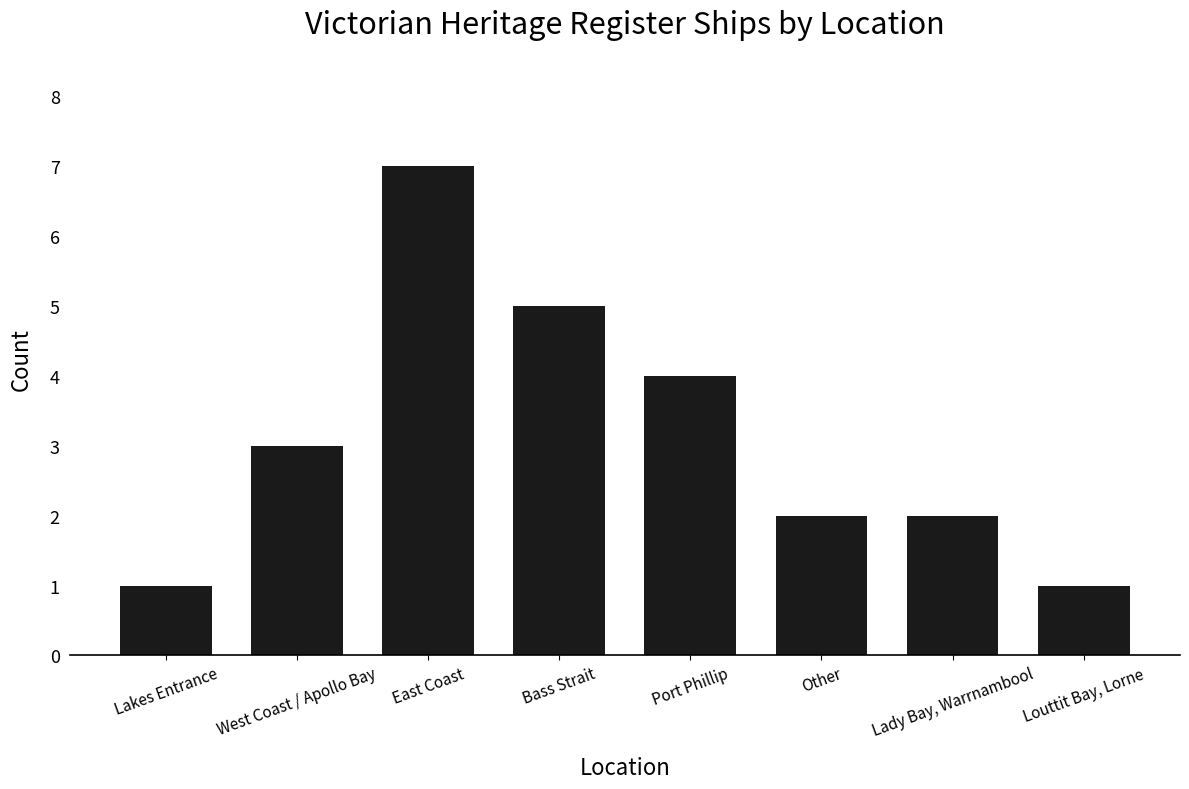

What is the label of the 3rd bar from the right?

Other